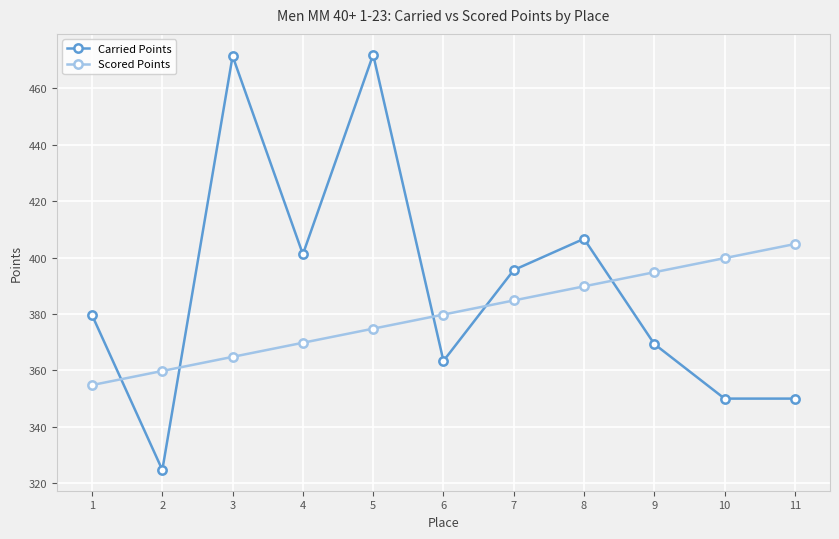

What are all the series names shown in the legend?

Carried Points, Scored Points